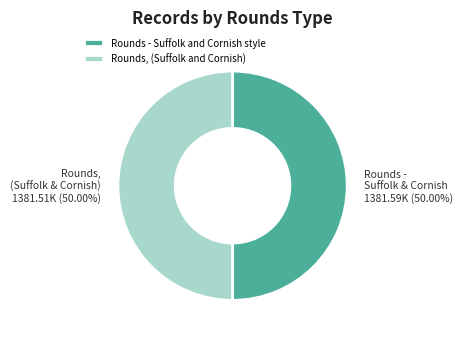

Approximately how many times larger is the value at Rounds, (Suffolk and Cornish) compared to Rounds - Suffolk and Cornish style?

1.0